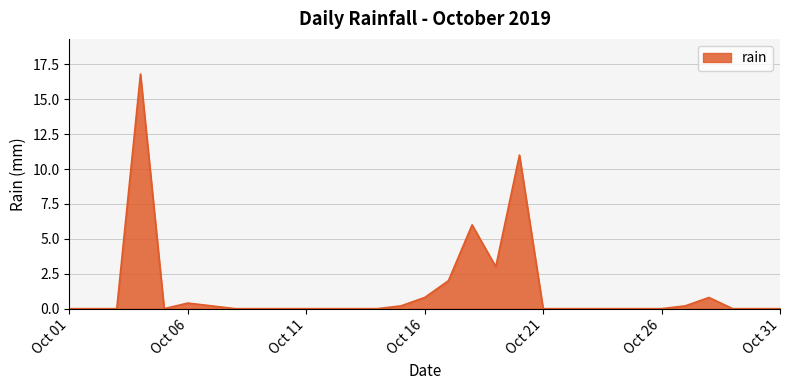

What is the greatest value displayed?

16.8